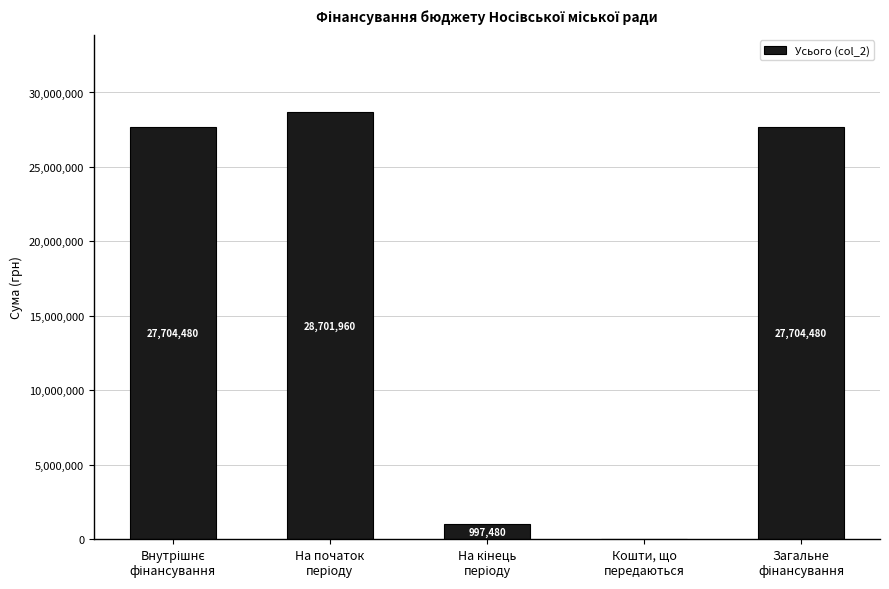

What is the difference between the values at На кінець
періоду and Загальне
фінансування?

26706999.6